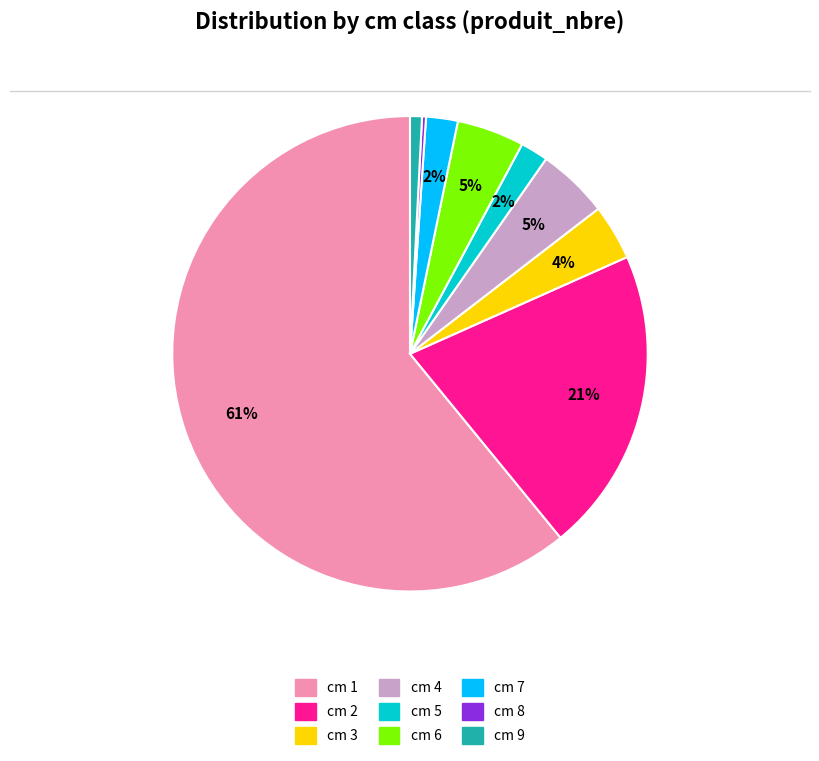

To the nearest percent, what is the average slice percentage?

11%